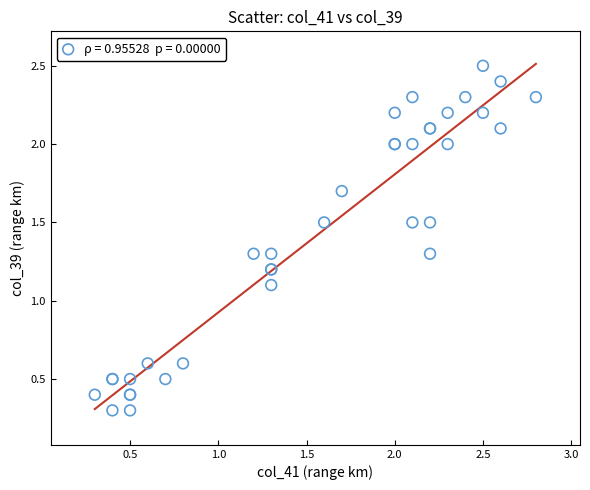

What Y value in the scatter plot is closest to 1?

1.1